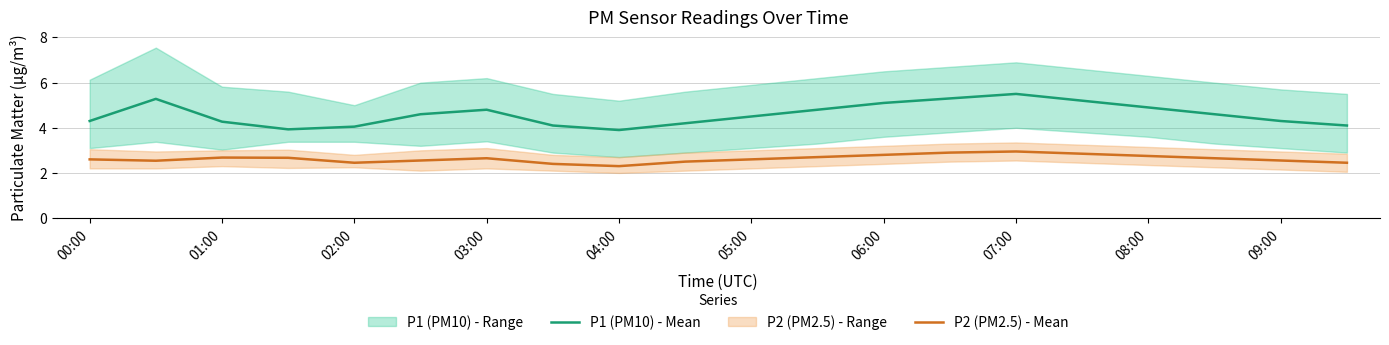

The P2 (PM2.5) - Mean series shows 2.5 at 09:00. True or false?

True